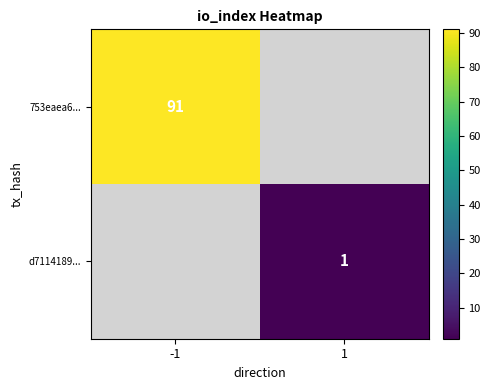

Is it true that d7114189... equals 1 at 1?

True